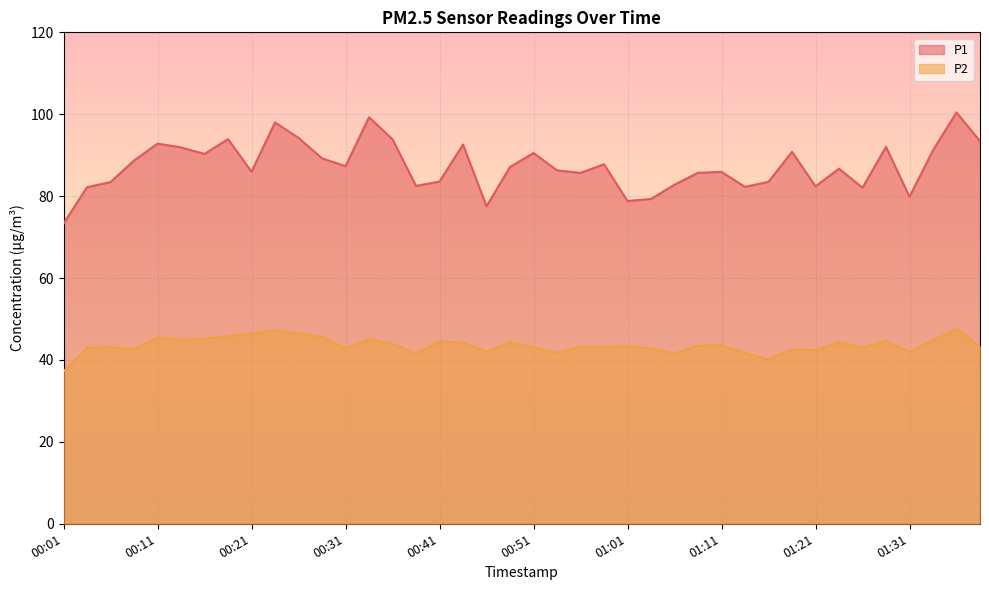

What is the average value of the P1 series?

87.4